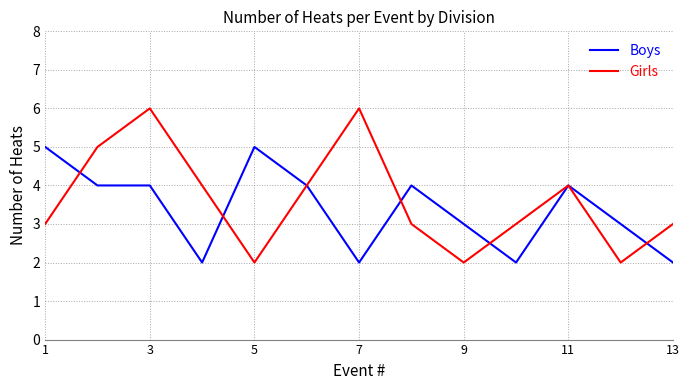

What is the minimum value for Boys?

2